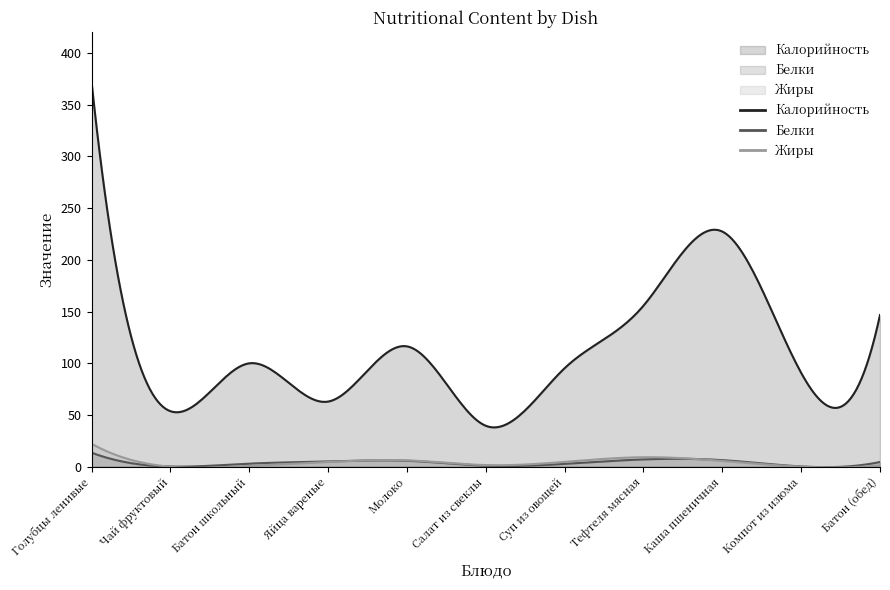

What position from the left is Тефтеля мясная?

8